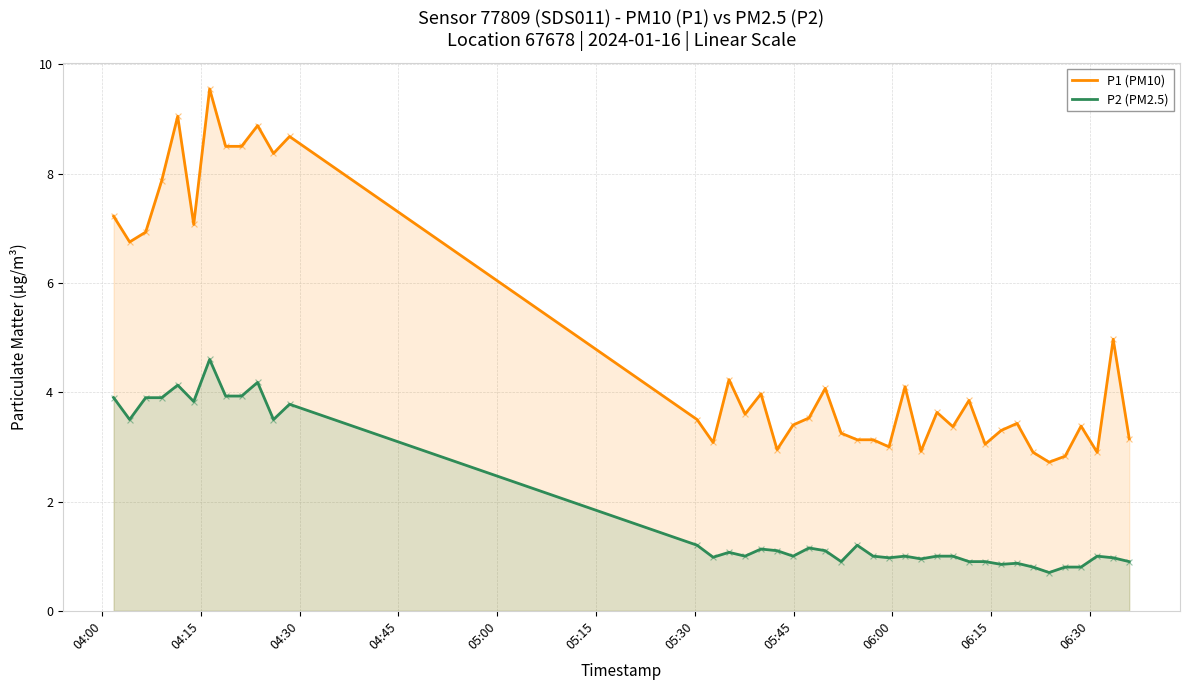

Which series has the largest total across all categories?

P1 (PM10)